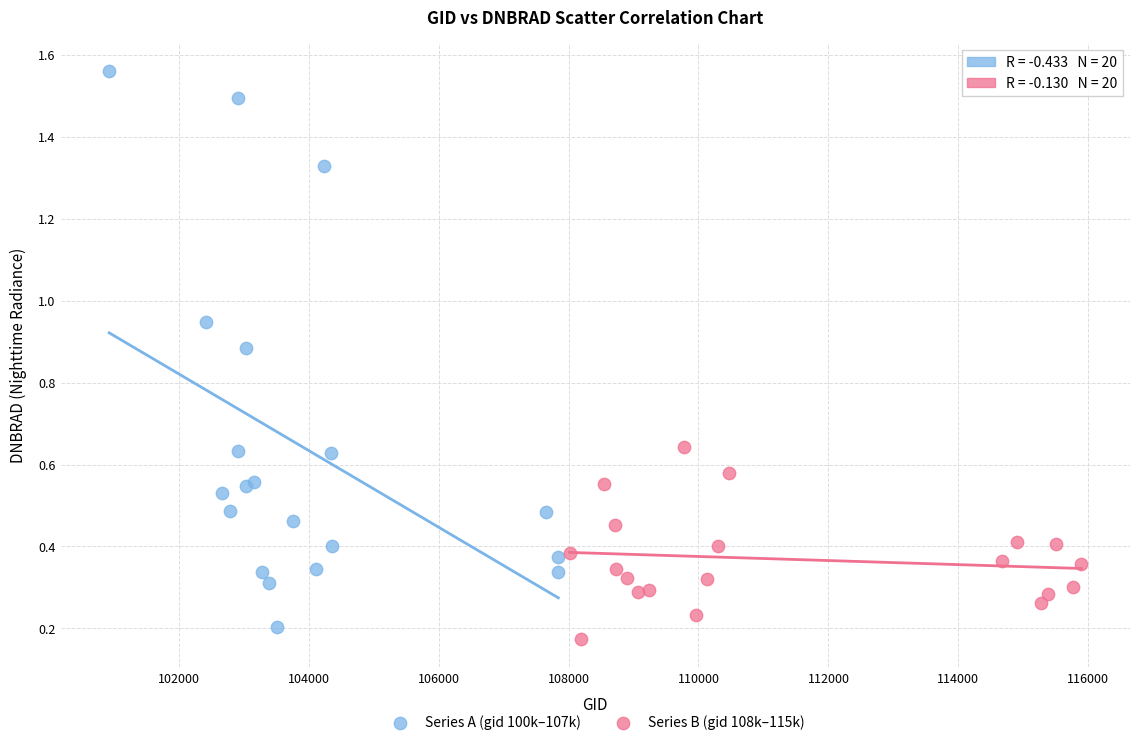

Which series has the largest Y range (max minus min)?

Series A (gid 100k–107k)